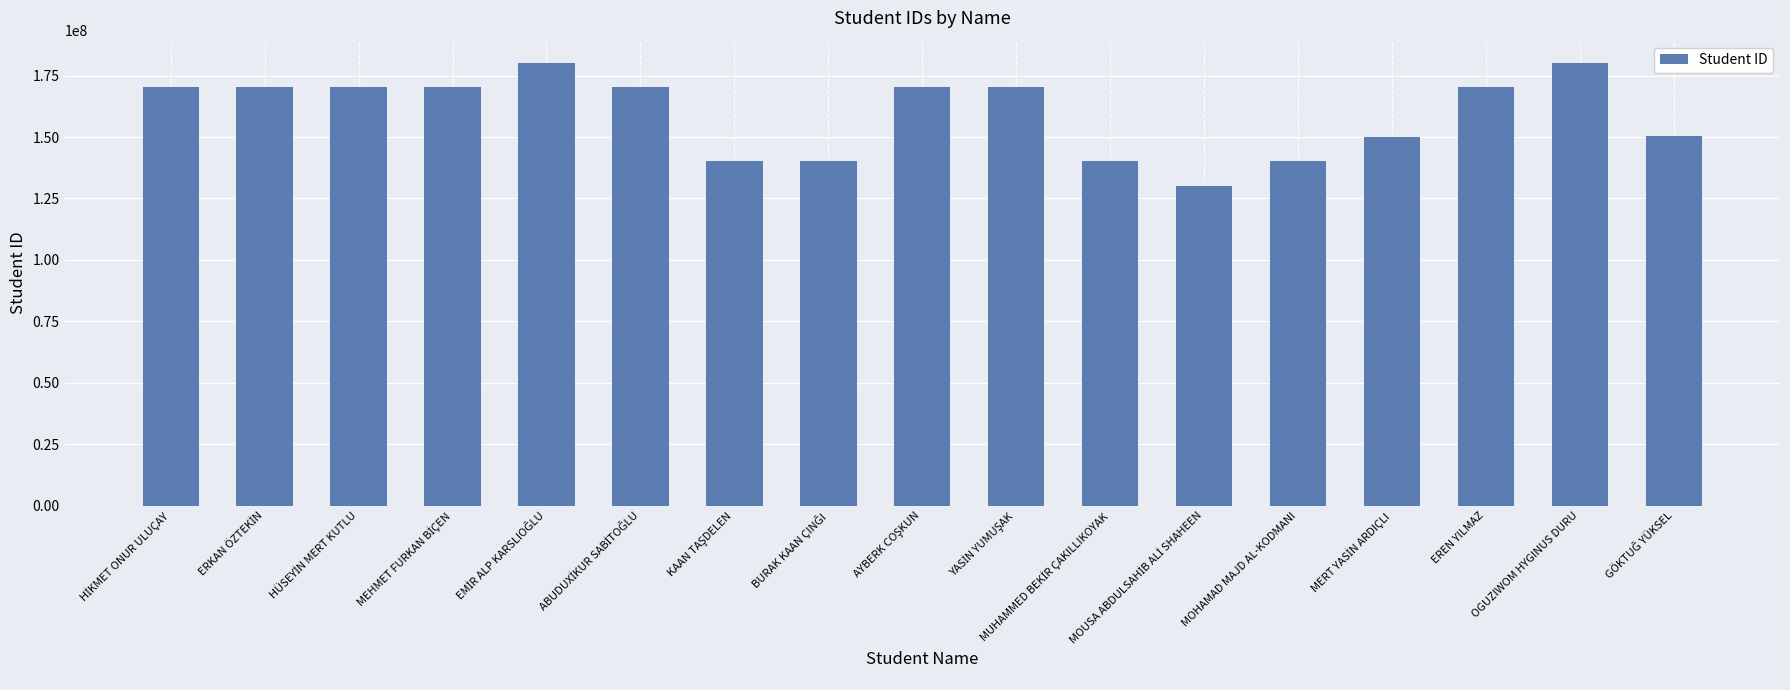

The chart shows a value of 66680751 at MOHAMAD MAJD AL-KODMANI. True or false?

False